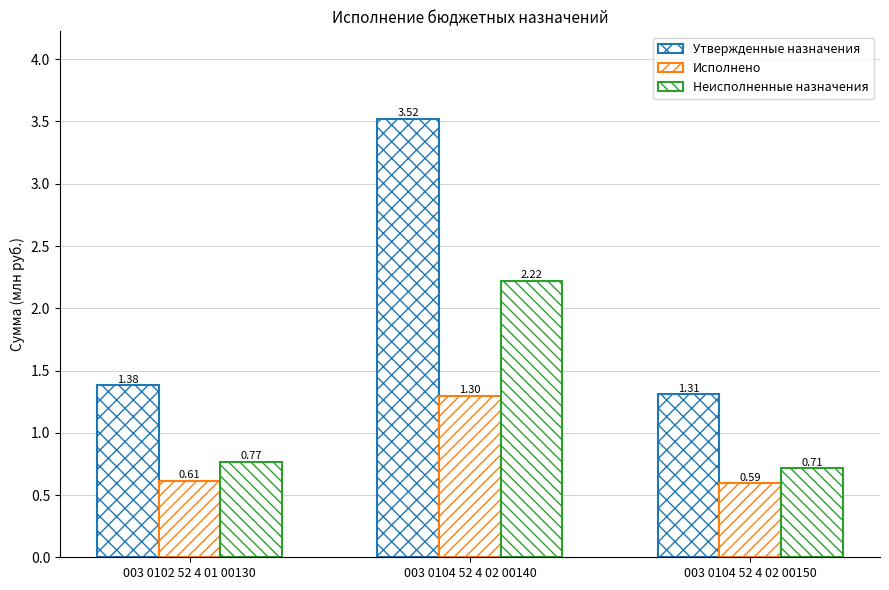

What is the total value across all series at 003 0102 52 4 01 00130?

2.8